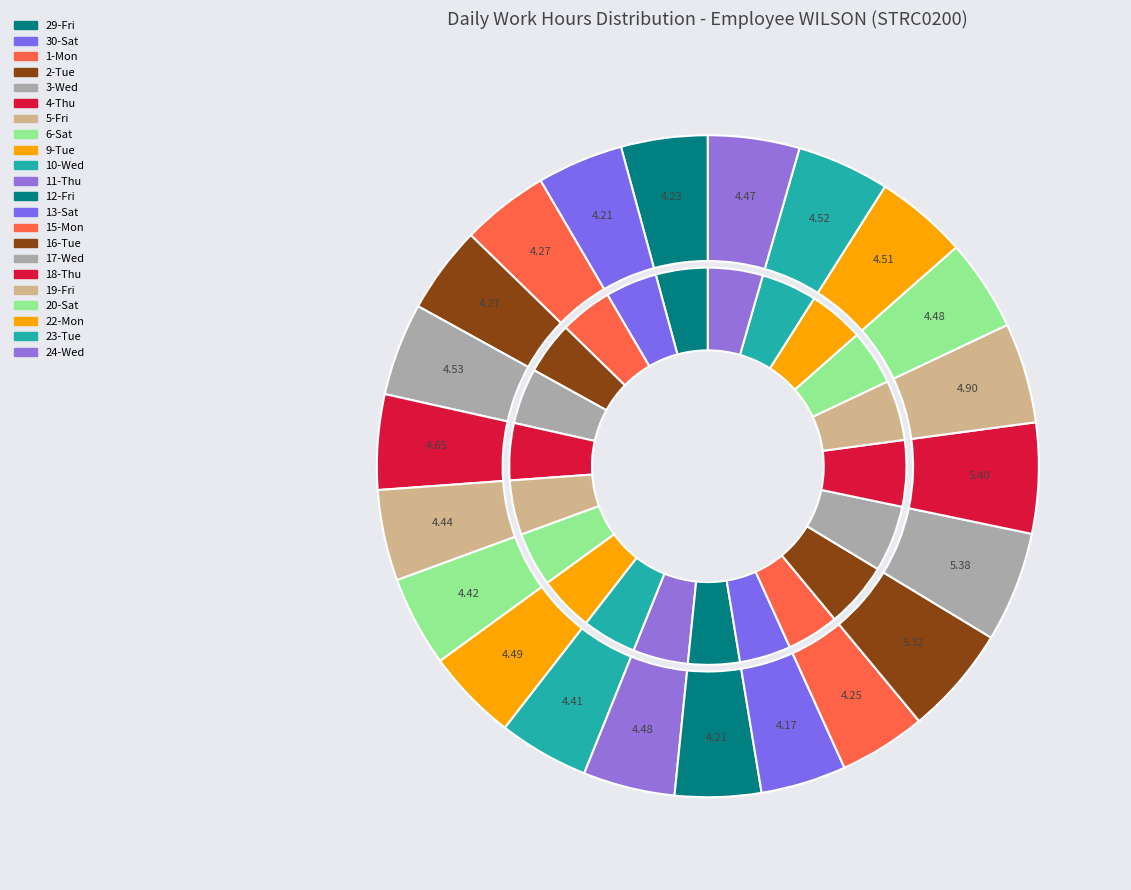

True or false: 4-Thu accounts for 10% of the total.

False